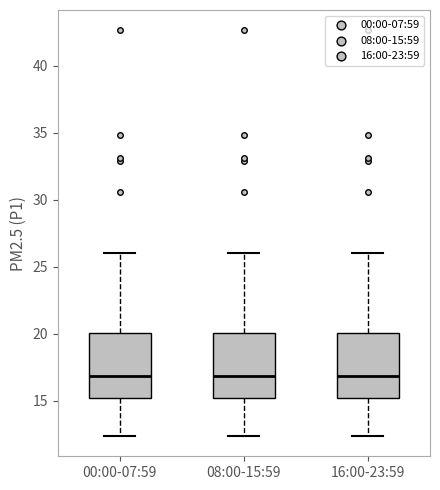

Reading left to right, read every box against the y-axis: the position of its median line, the range the box covers, and the ends of its whiskers. The values are not printed on the chart, so give them approximately, as read against the axis.

00:00-07:59: median 17.0, box 15.5 to 20.0, whiskers 12.5 to 26.0
08:00-15:59: median 17.0, box 15.5 to 20.0, whiskers 12.5 to 26.0
16:00-23:59: median 17.0, box 15.5 to 20.0, whiskers 12.5 to 26.0